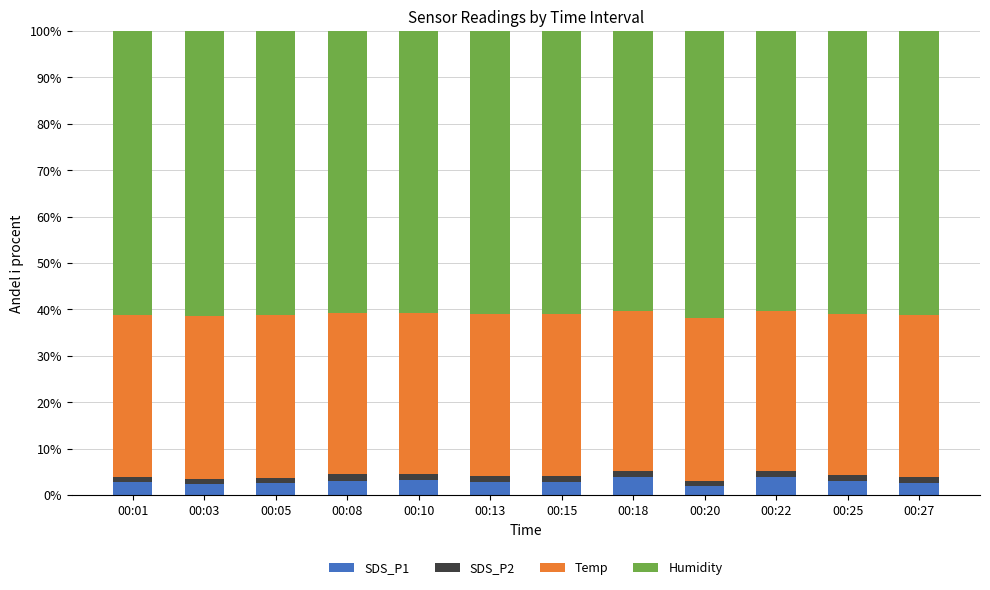

What is the highest value of the SDS_P1 series?

3.9